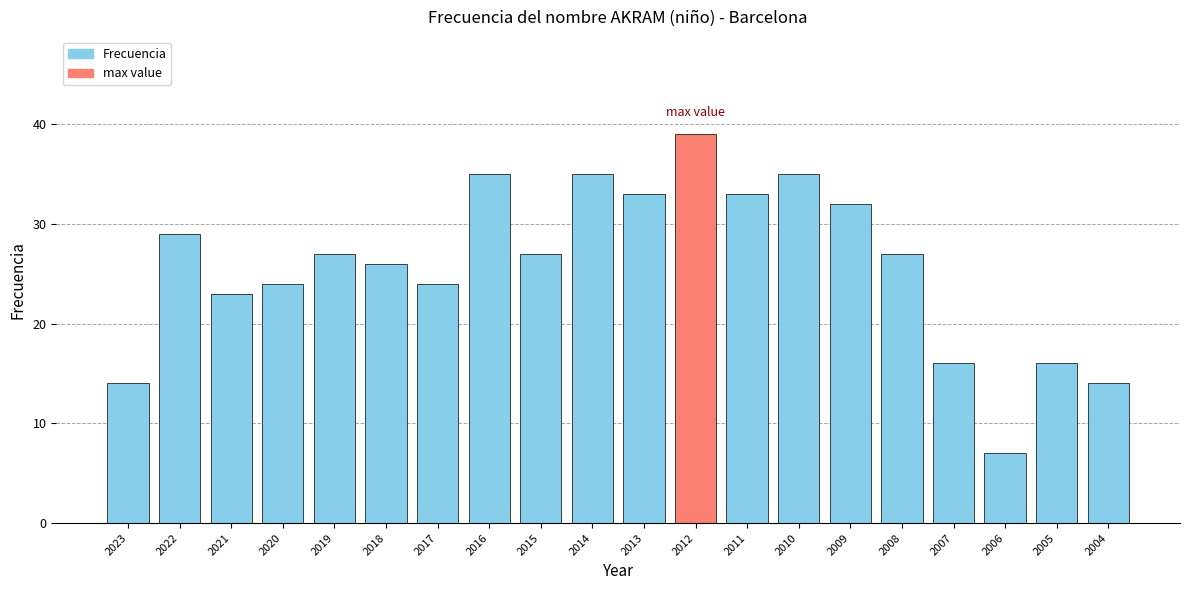

Which has a higher value, 2006 or 2022?

2022